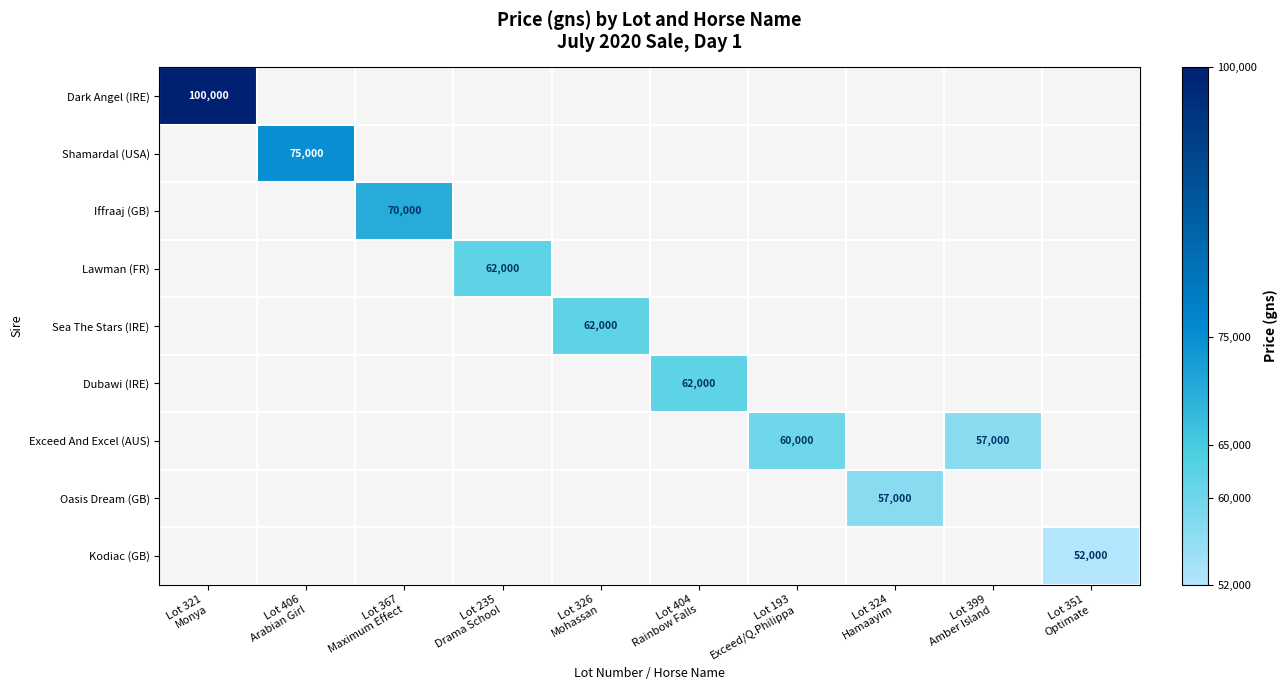

The value of Sea The Stars (IRE) at Lot 399 Amber Island is 0. True or false?

True